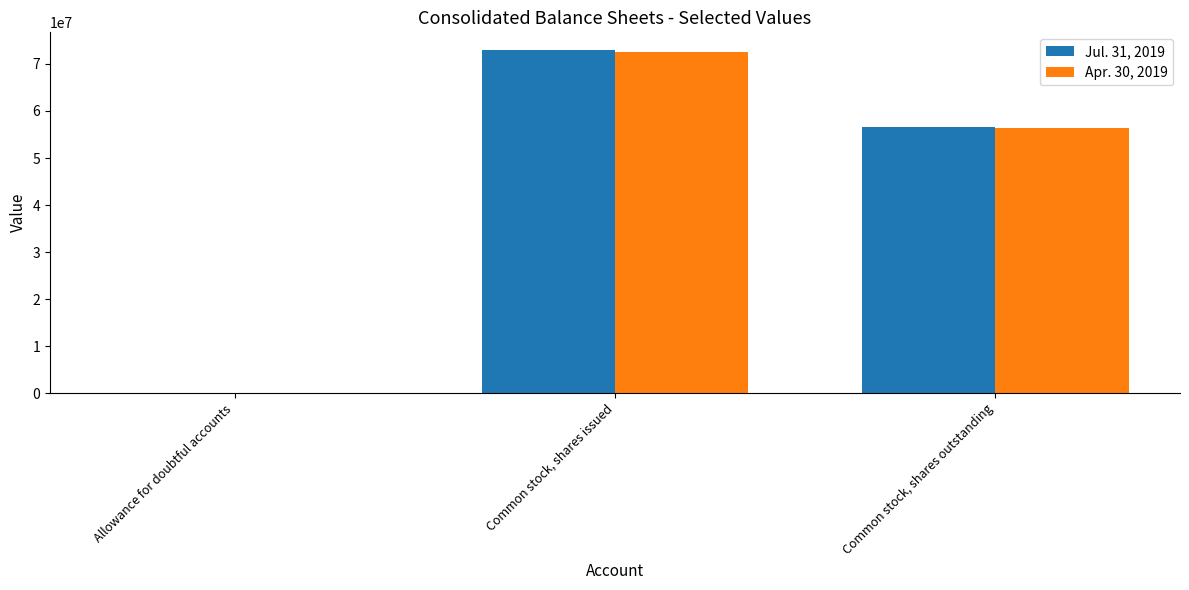

The value of Apr. 30, 2019 at Common stock, shares outstanding is 16792645. True or false?

False